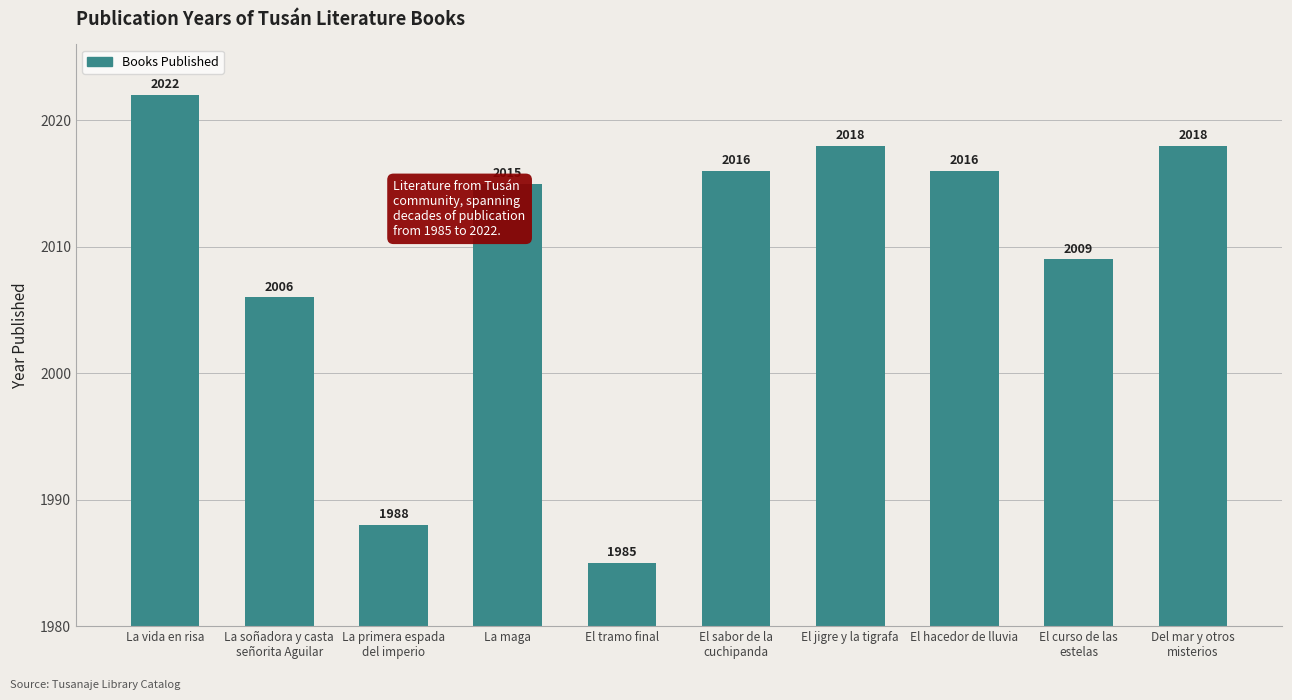

True or false: the data shows 2006 at La soñadora y casta
señorita Aguilar.

True